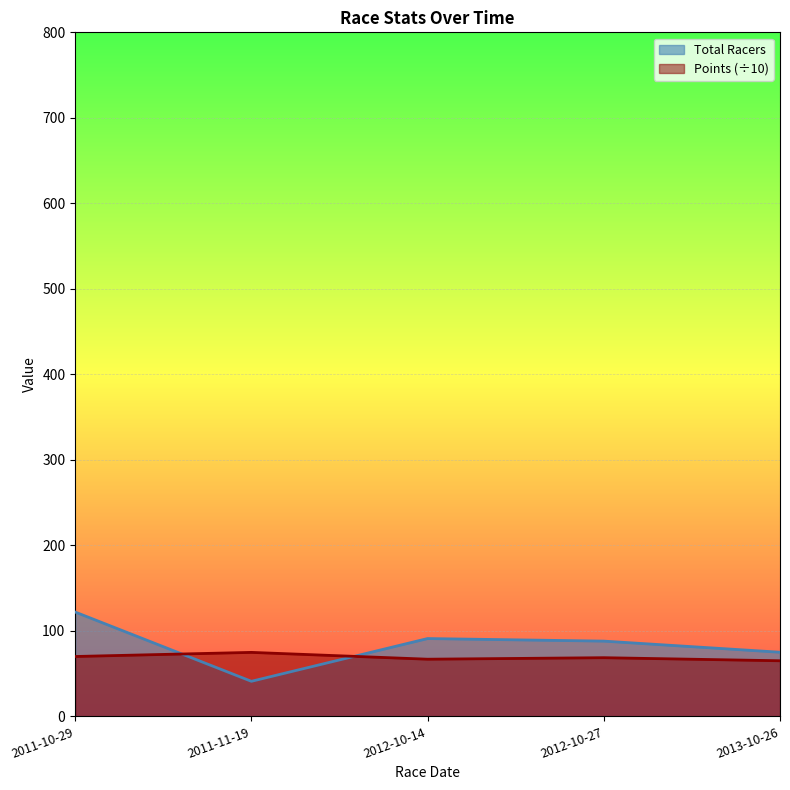

What is the average value of the Total Racers series?

83.4